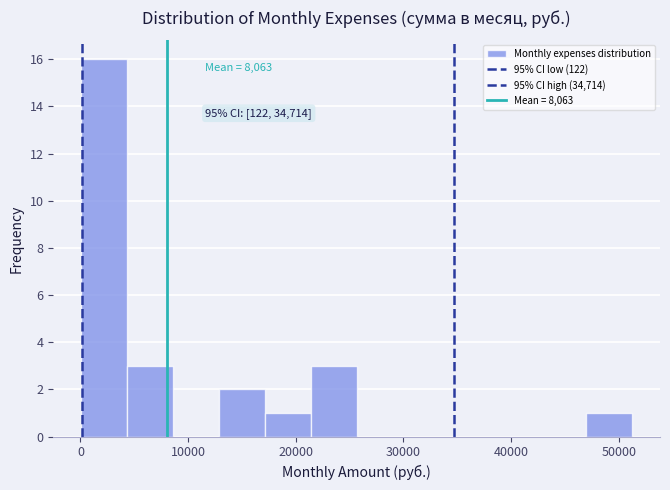

Over which range of the x-axis is the bar tallest?

0 to 4000